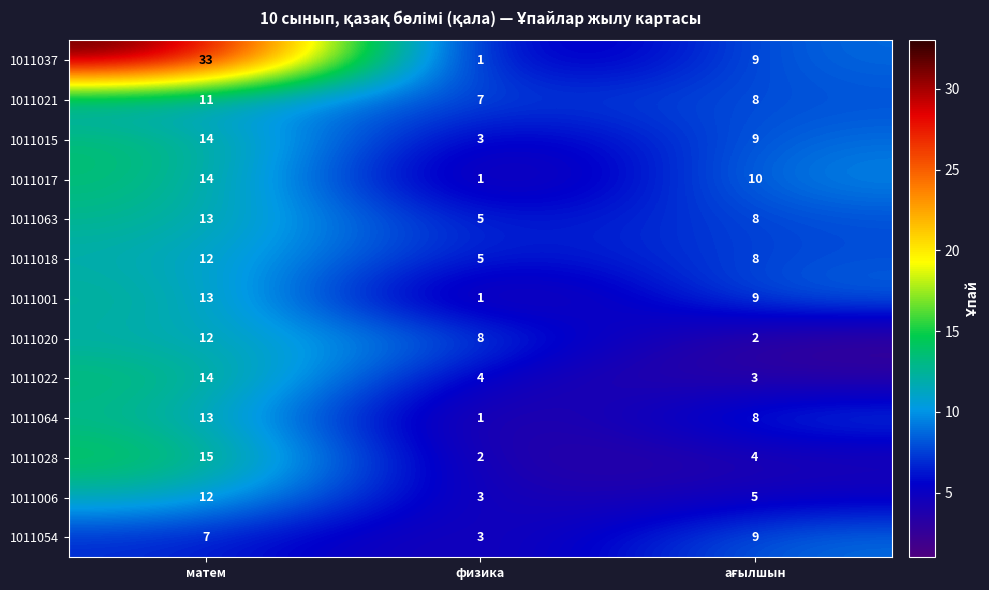

Count the 1011054 values in the range 3 to 9.

3